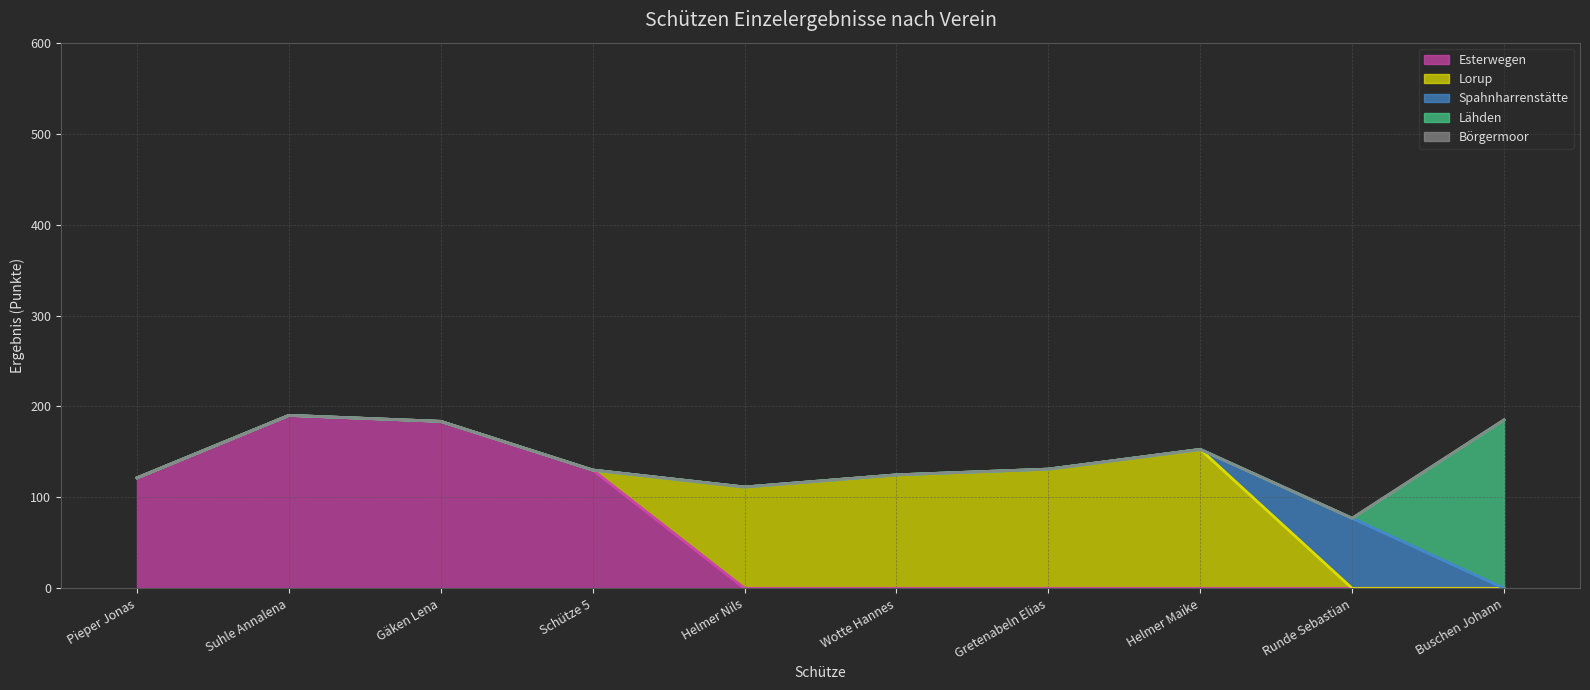

Between Suhle Annalena and Gretenabeln Elias, which series saw the biggest shift?

Esterwegen